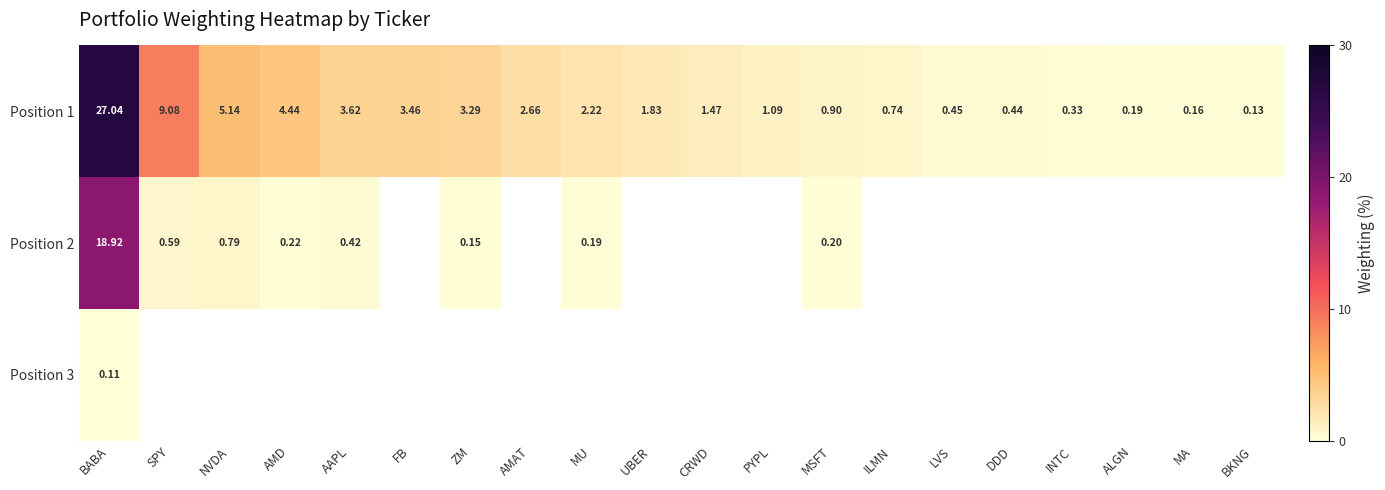

At how many categories does at least one series exceed 2?

9